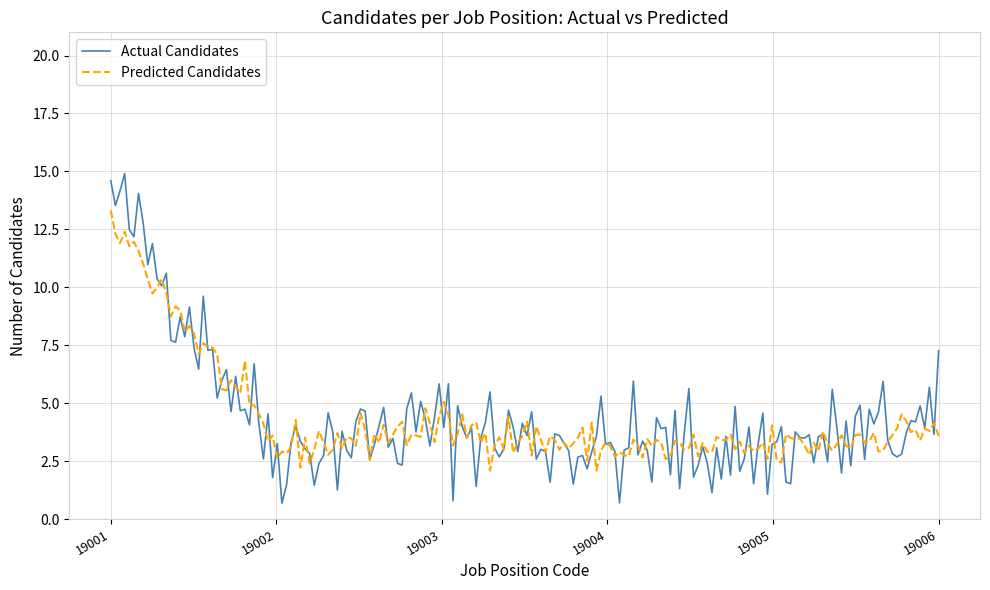

Does the chart display data point markers on the line(s)?

No